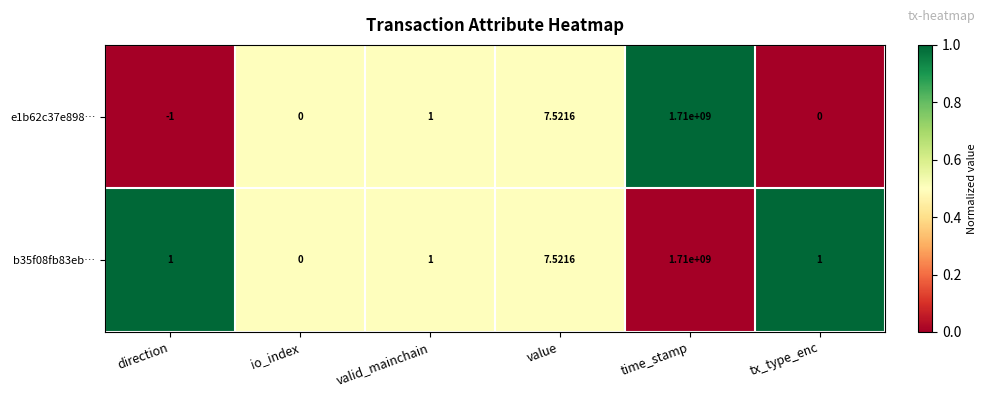

Where is b35f08fb83eb… nearest to the value 855000000?

value